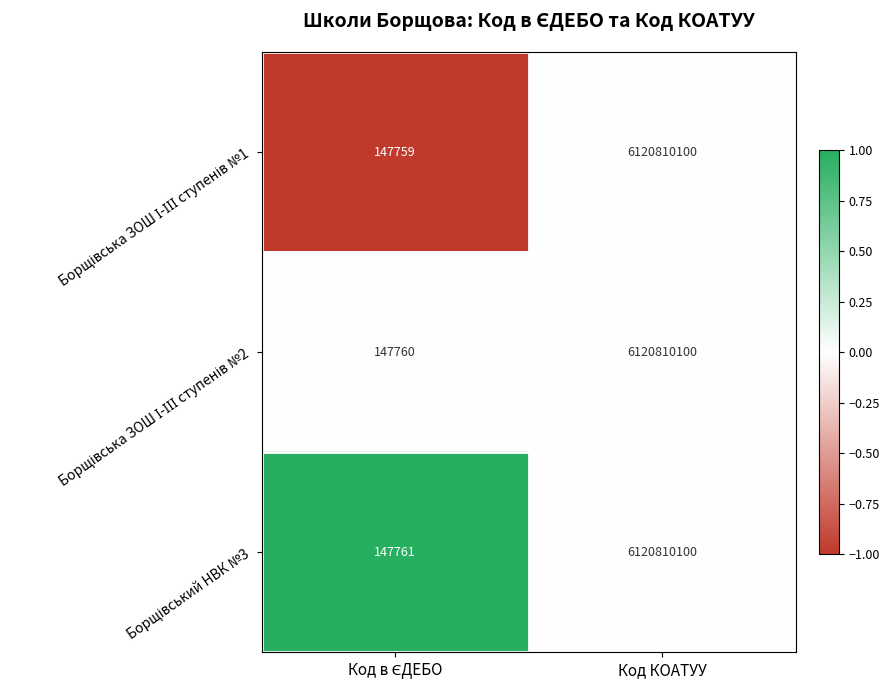

How many series are shown in this chart?

3